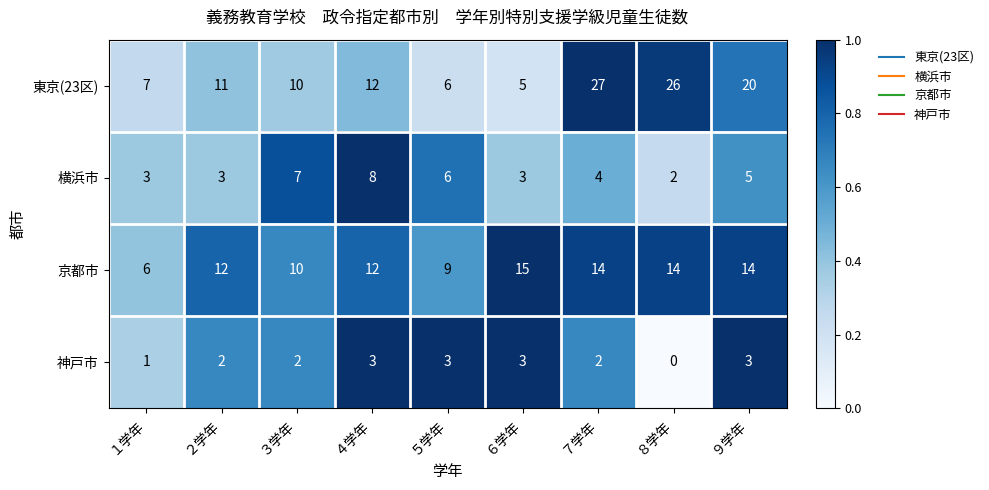

Count the number of categories in the chart.

9